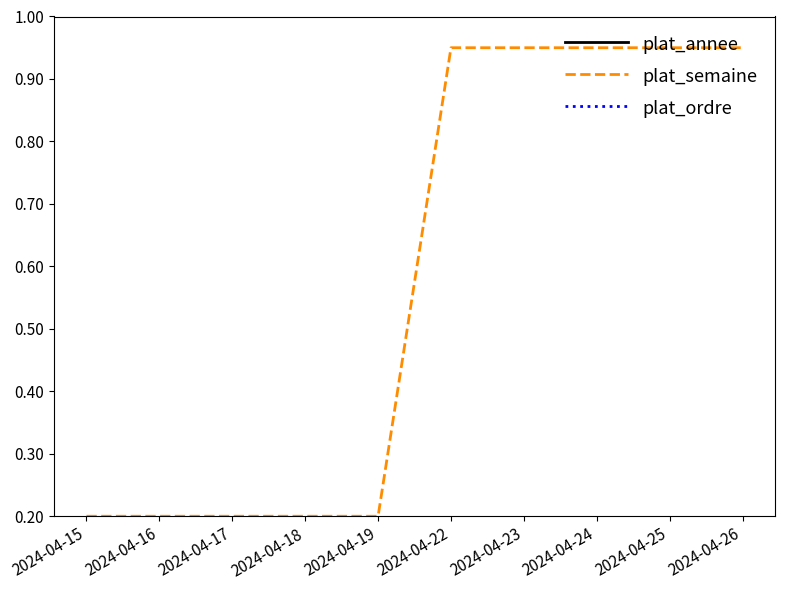

What is the value of the plat_annee point at the 4th from the left?

1.0